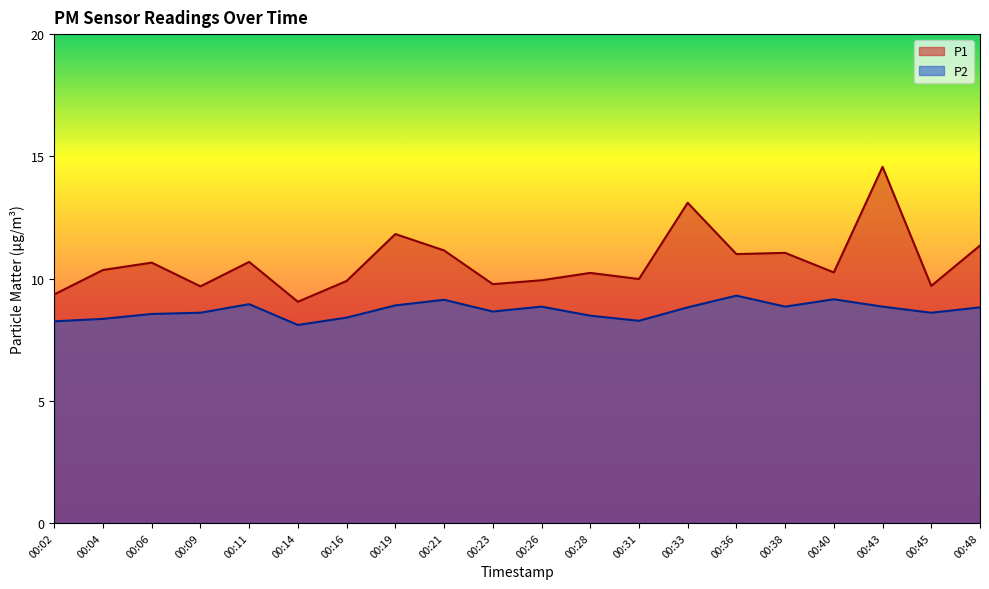

At which category is the sum across all series the highest?

00:43